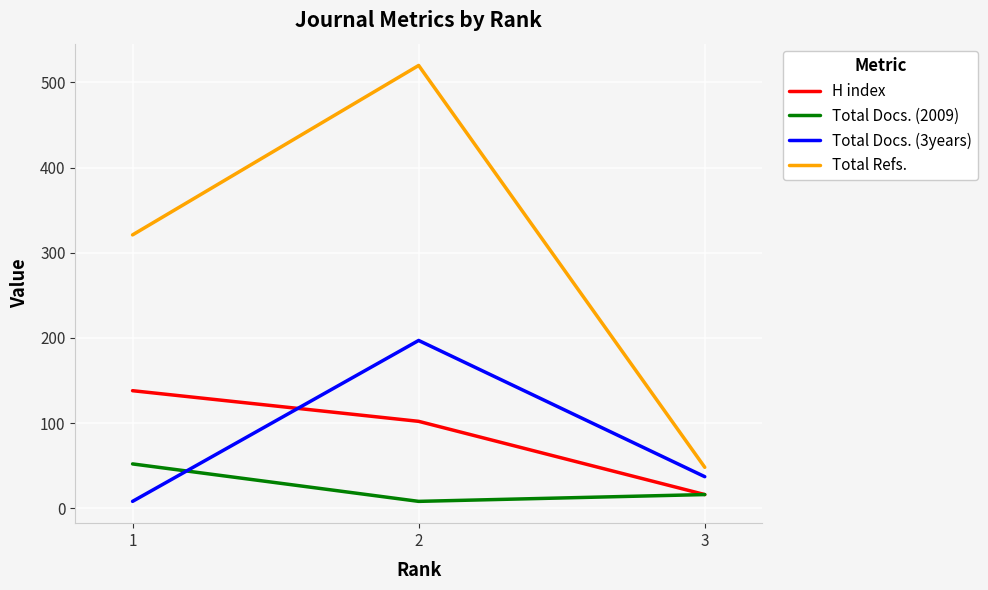

Which category has the highest value across all series?

2